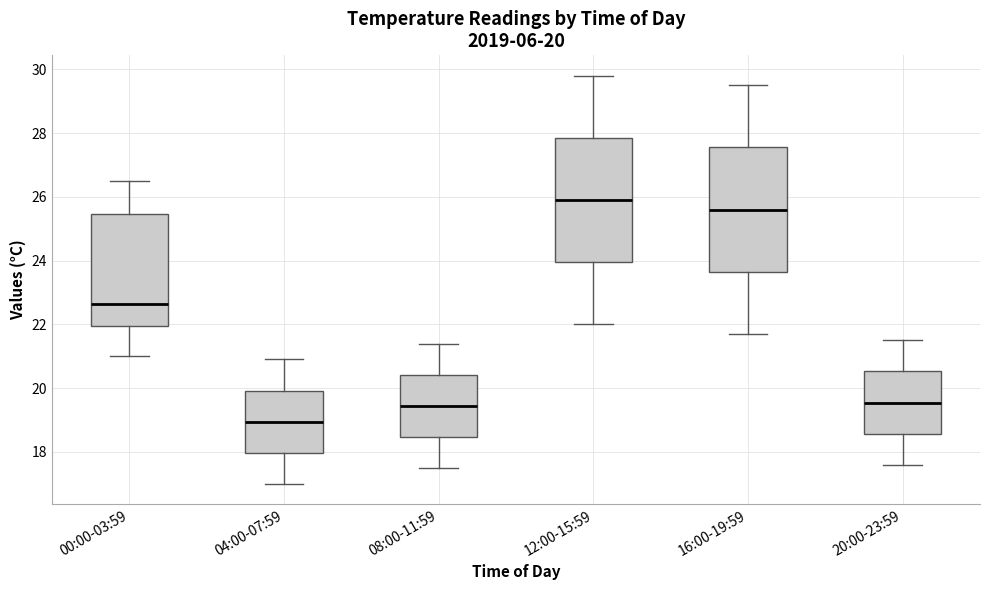

Which box has the lowest median line?

04:00-07:59